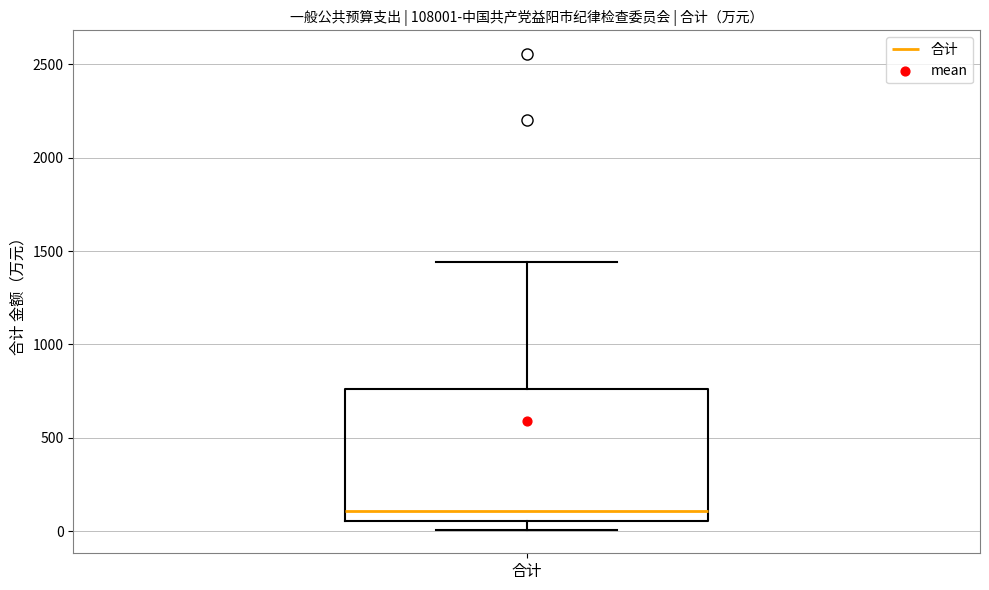

Transcribe this box plot: give where the median line is, the range the box spans, and where the two whiskers end, as read against the y-axis. The values are not printed on the chart, so give them approximately, as read against the axis.

median 100, box 50 to 750, whiskers 0 to 1450